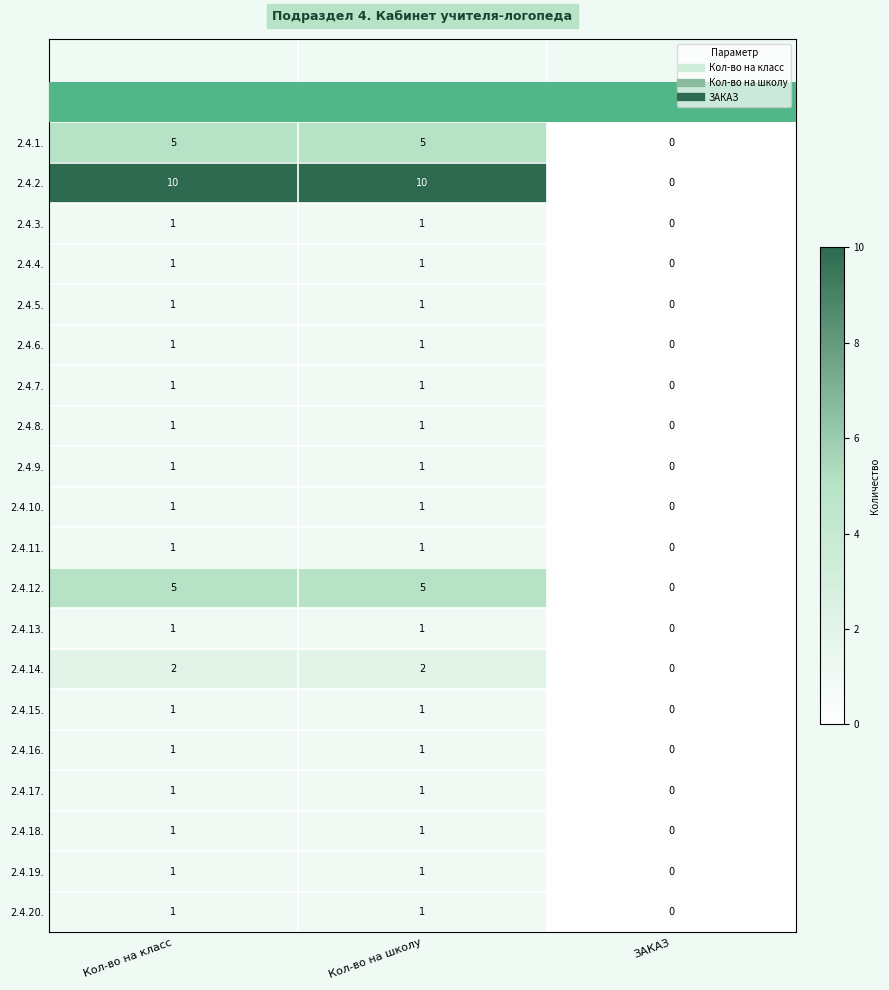

How many 2.4.4. values are between 0 and 1?

3